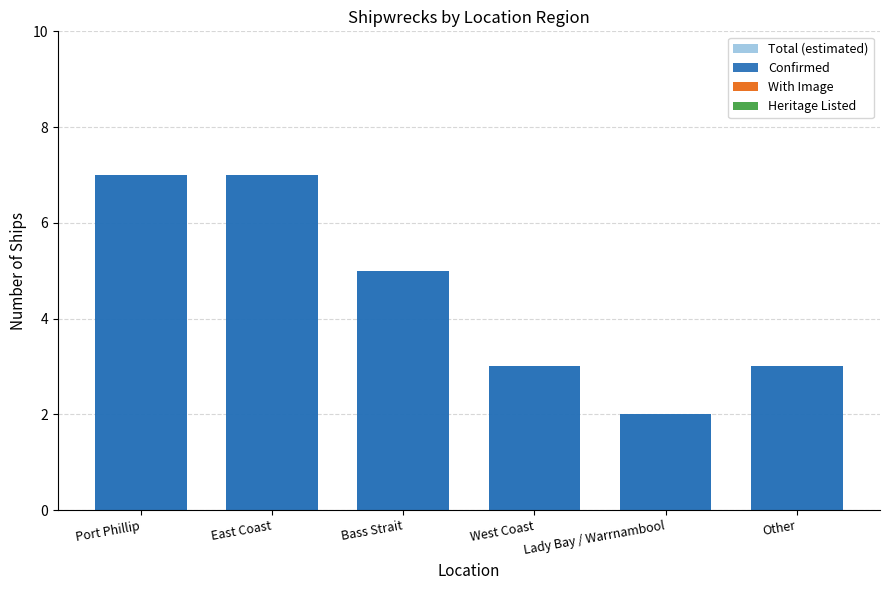

How many series are shown in this chart?

4